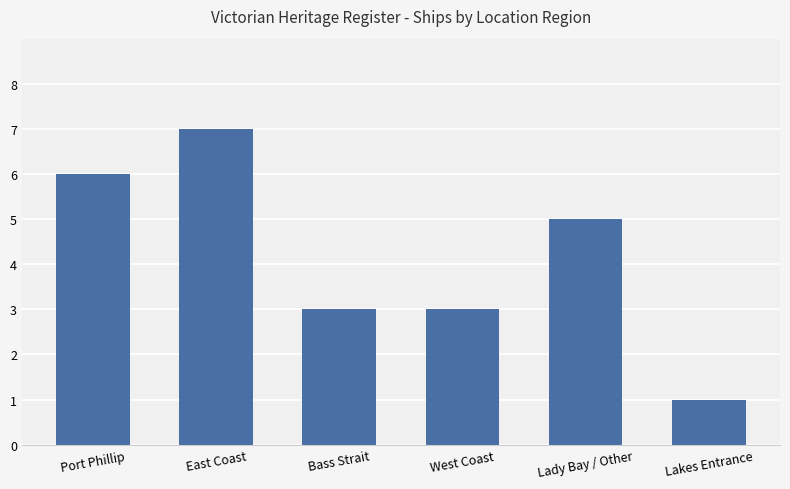

What is the minimum value shown in the chart?

1